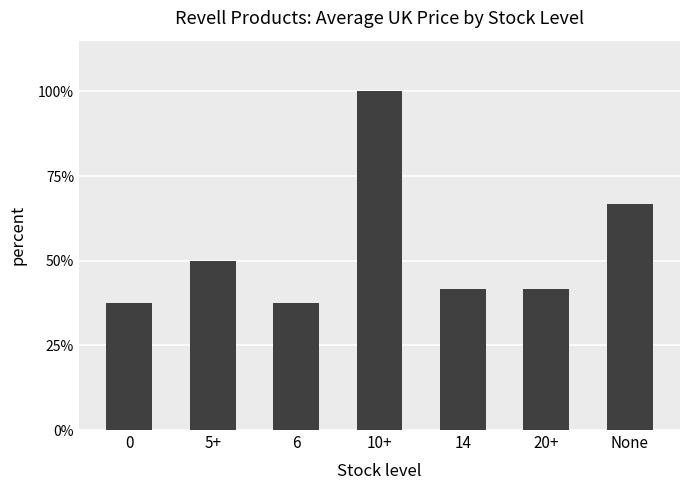

What is the value of the 4th bar from the left?

100.0